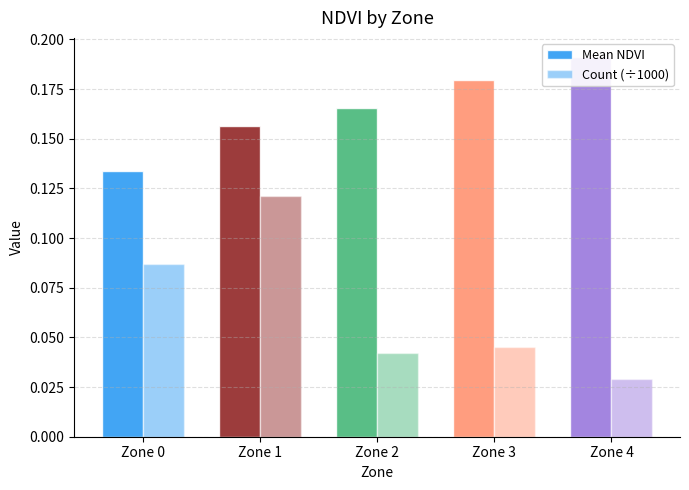

Which series changed the most between Zone 1 and Zone 2?

Count (÷1000)